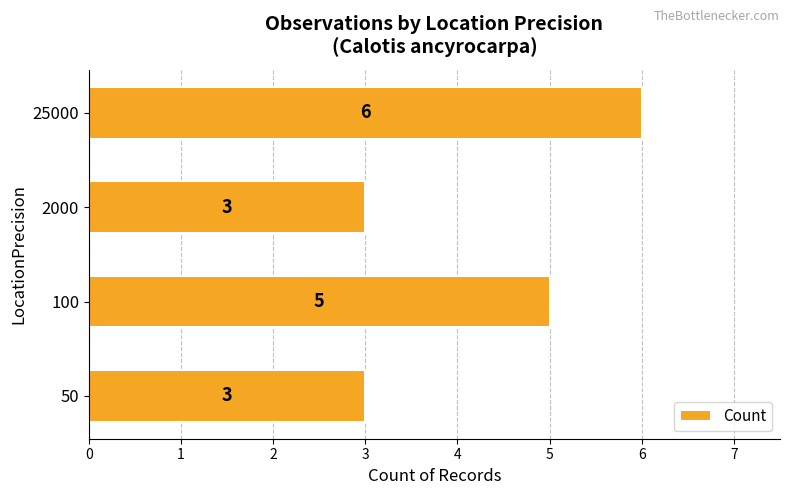

What value does the data have at 2000?

3